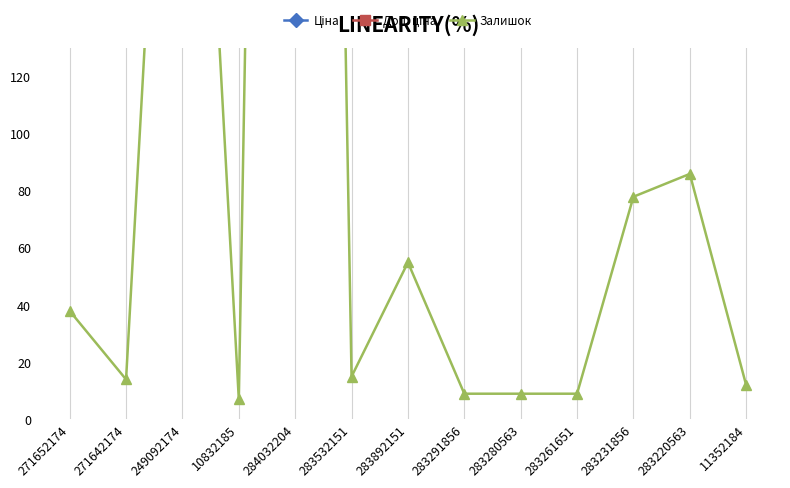

Rank the series by their maximum value, from lowest to highest.

Залишок, Ціна, Доп. ціна